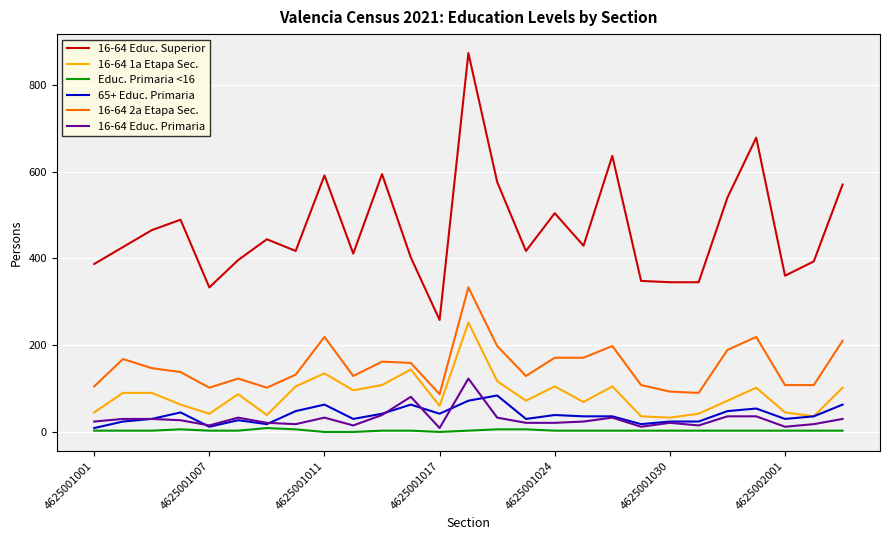

List the series in order of their peak value, highest first.

16-64 Educ. Superior, 16-64 2a Etapa Sec., 16-64 1a Etapa Sec., 16-64 Educ. Primaria, 65+ Educ. Primaria, Educ. Primaria <16